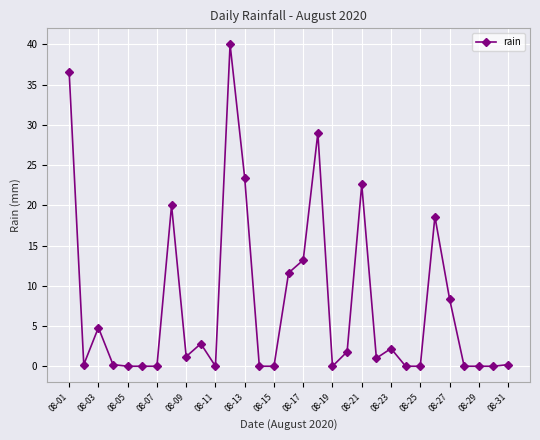

What is the greatest value displayed?

40.0